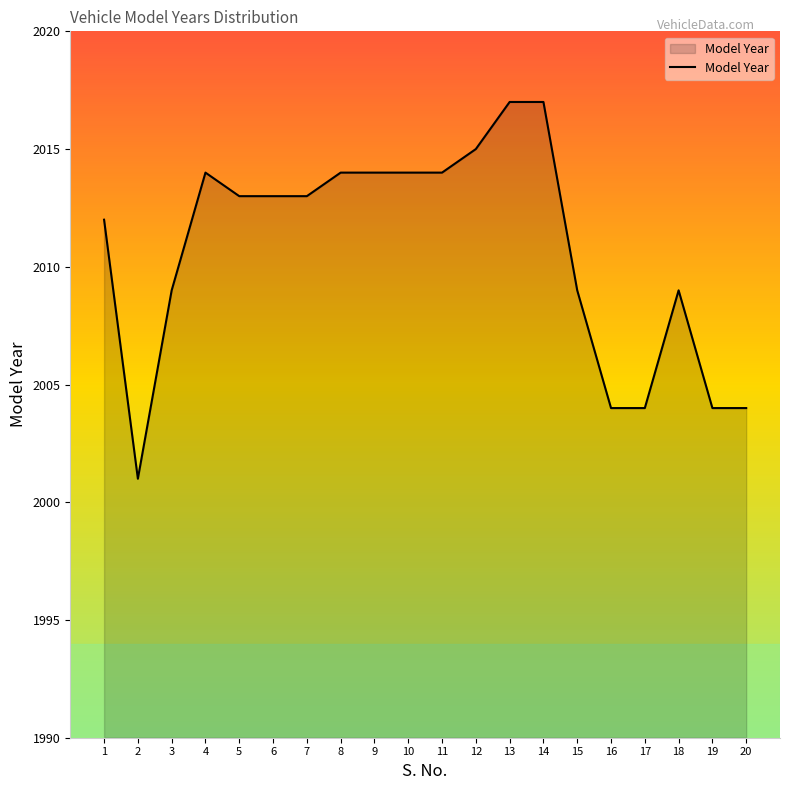

What is the average value?

2011